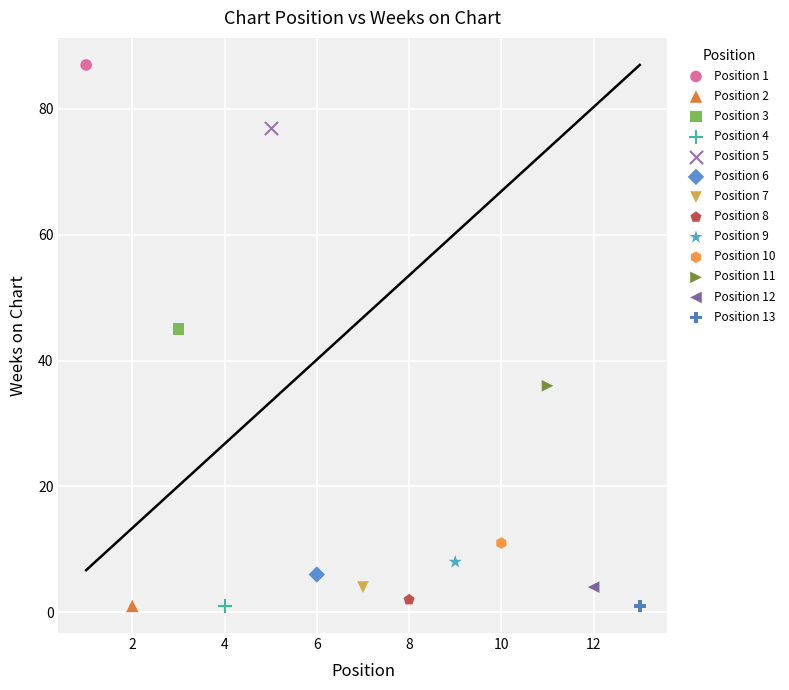

What are all the series names shown in the legend?

Position 1, Position 2, Position 3, Position 4, Position 5, Position 6, Position 7, Position 8, Position 9, Position 10, Position 11, Position 12, Position 13